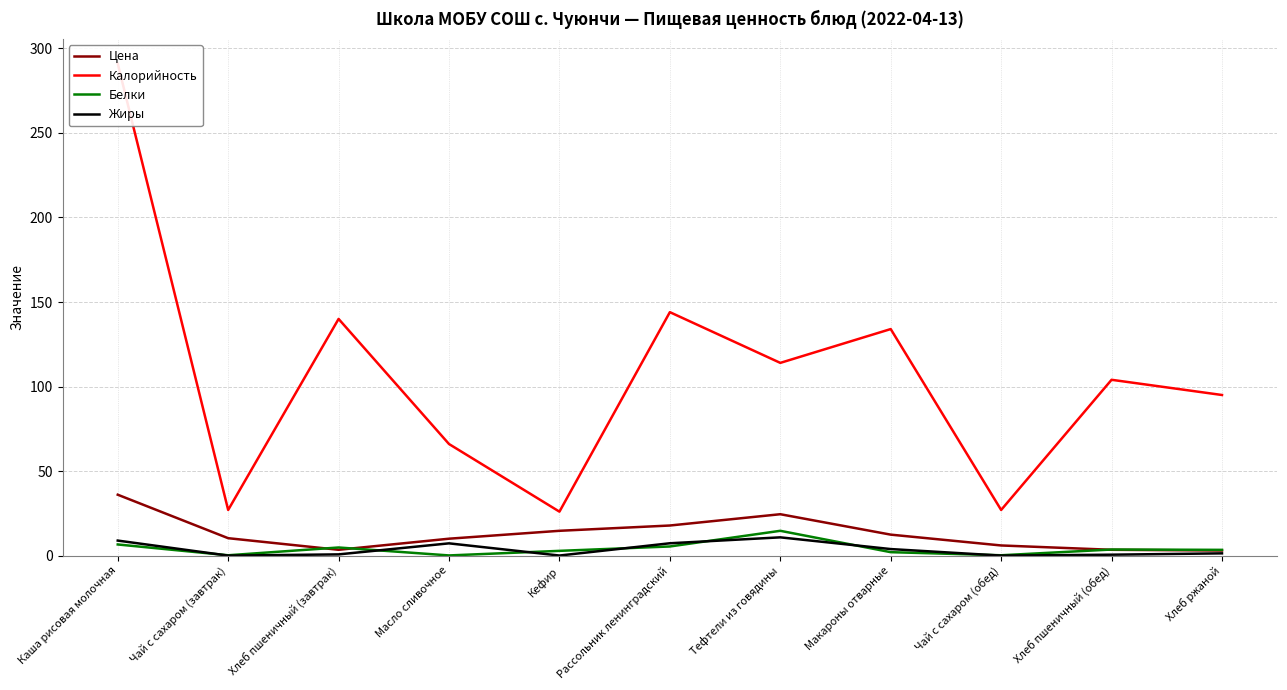

Where does the Калорийность series first go above 104?

Каша рисовая молочная